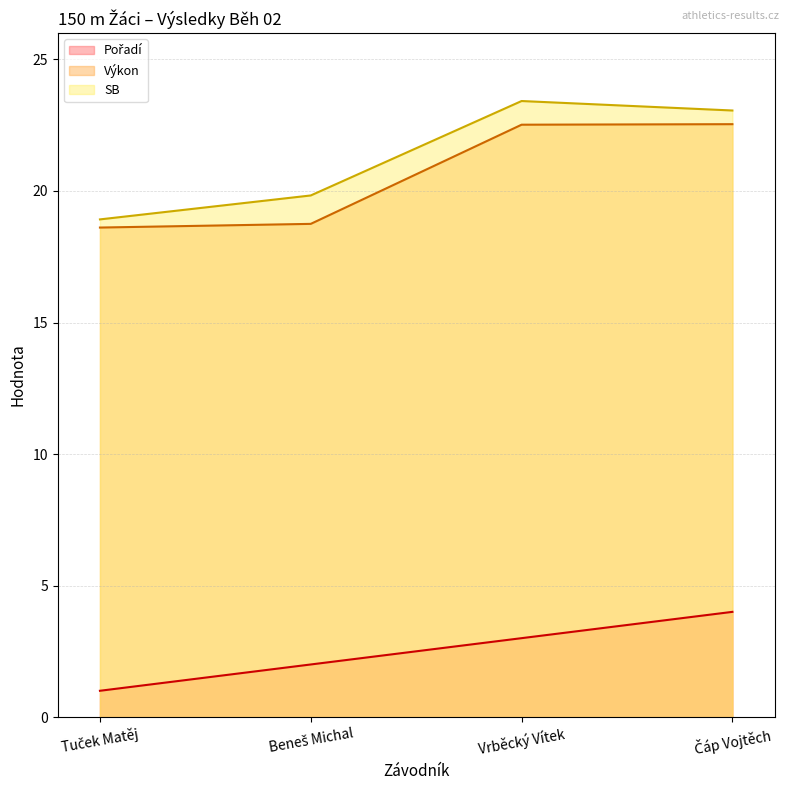

Which label corresponds to the smallest value in the chart?

Tuček Matěj